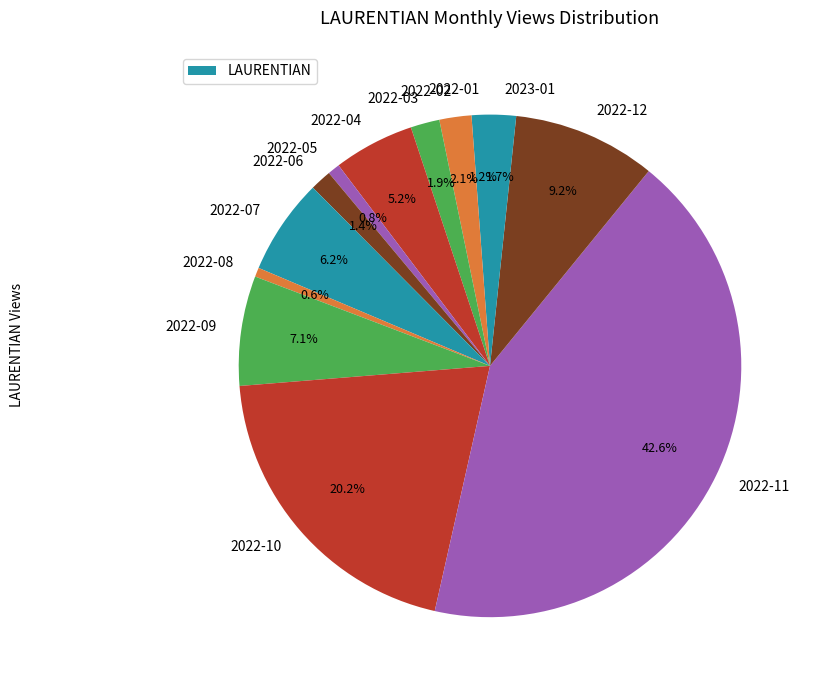

Count the number of slices in the pie.

13